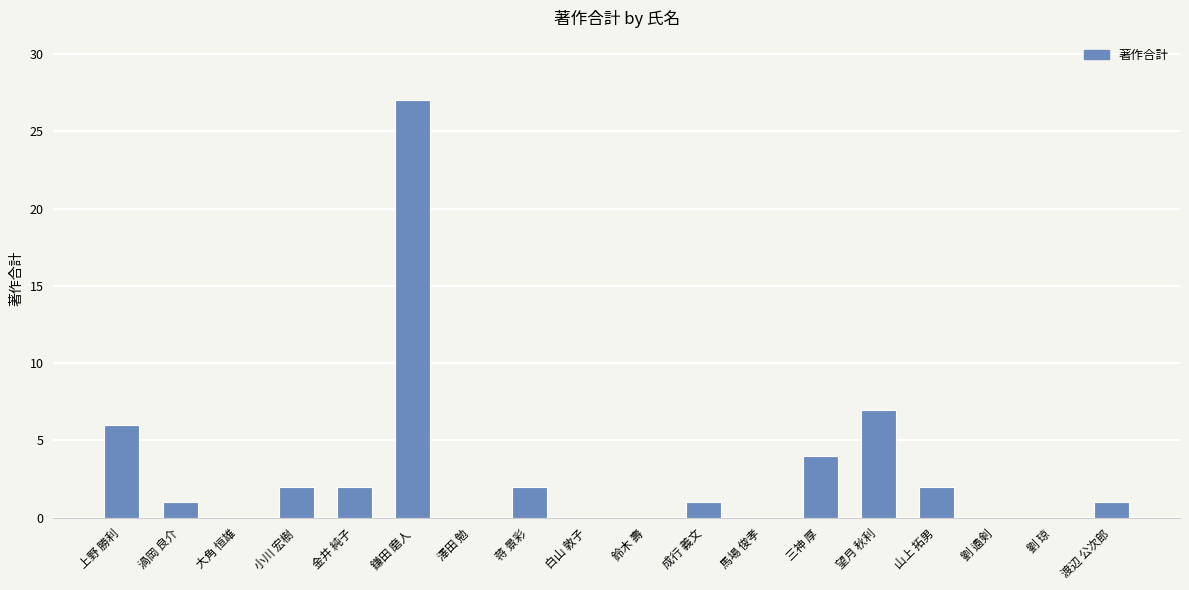

What is the difference between the values at 成行 義文 and 三神 厚?

3